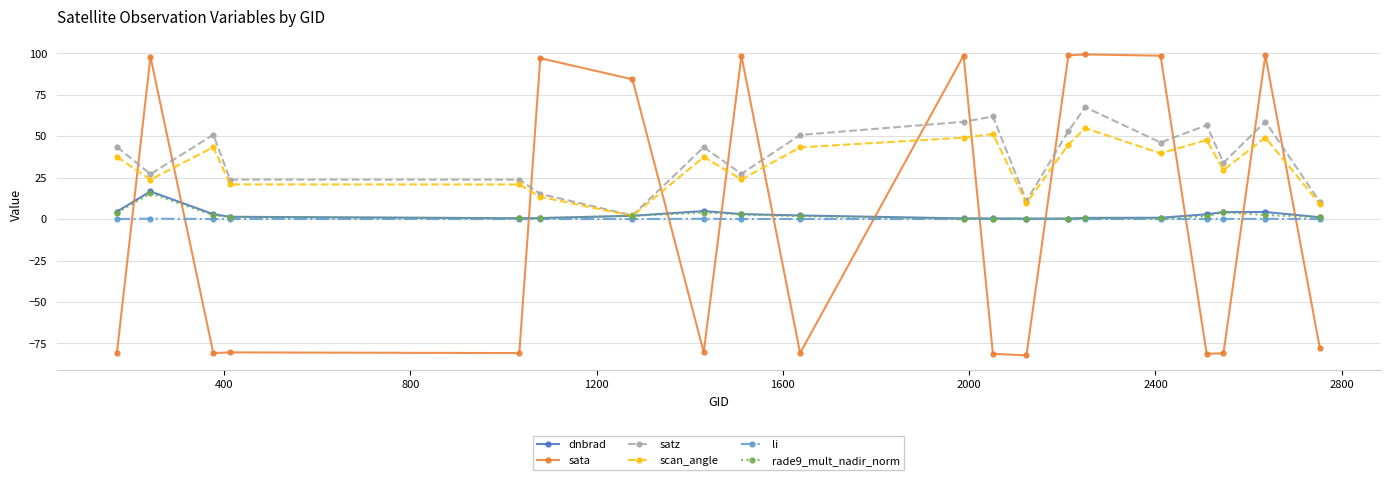

What is the minimum value shown in the chart?

-82.2